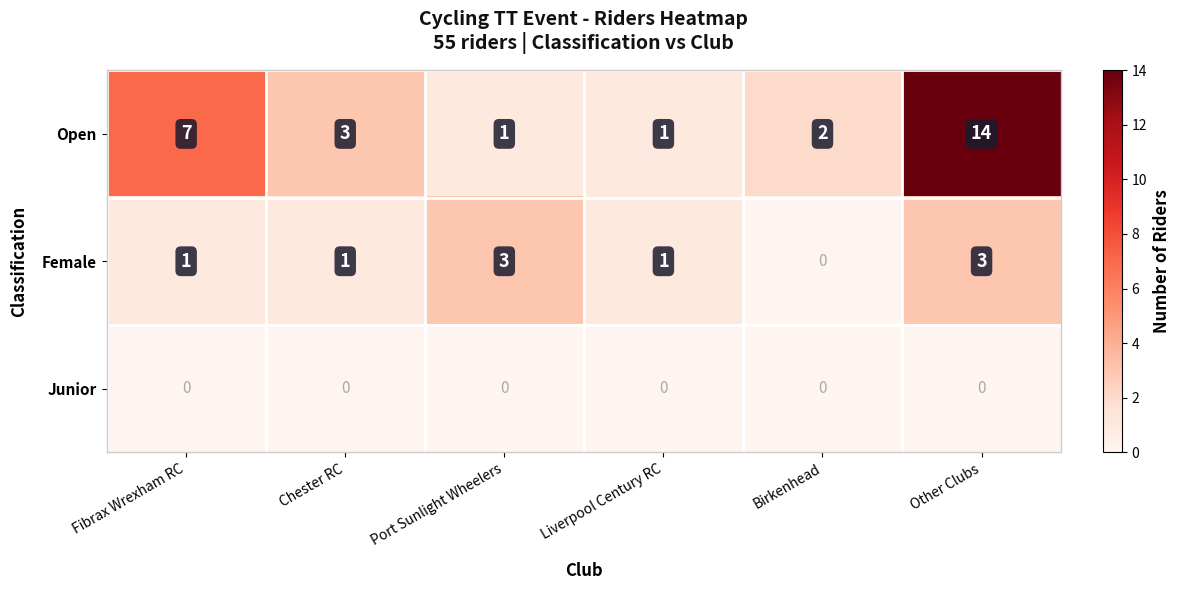

Where is Open nearest to the value 7?

Fibrax Wrexham RC